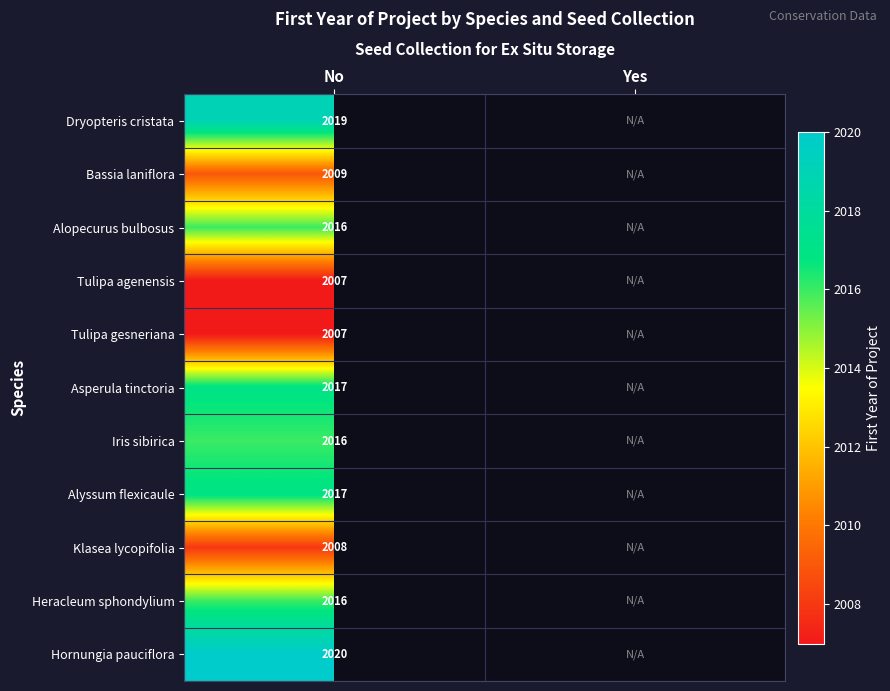

The value of Dryopteris cristata at No is 2019. True or false?

True